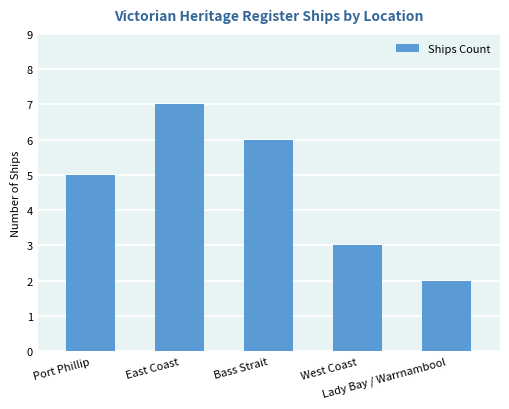

How many bars are there in total?

5